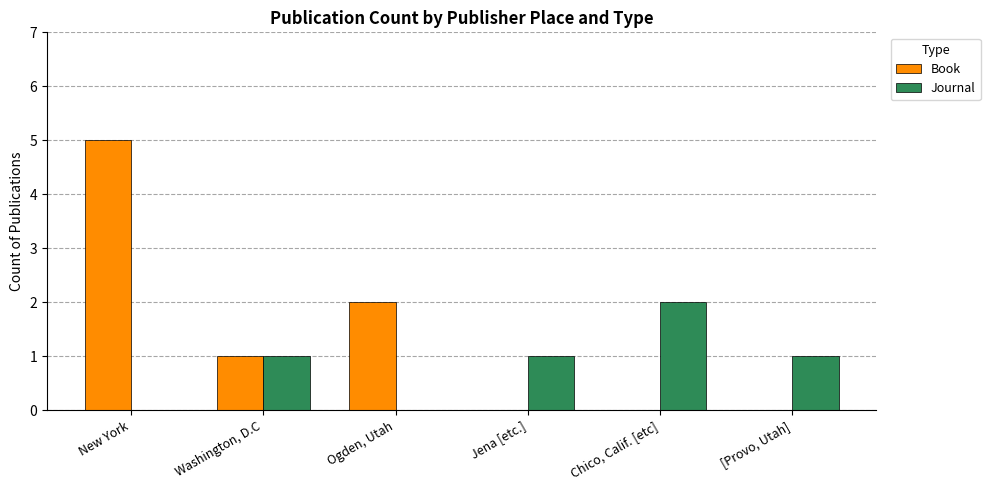

The Journal series shows 0 at New York. True or false?

True